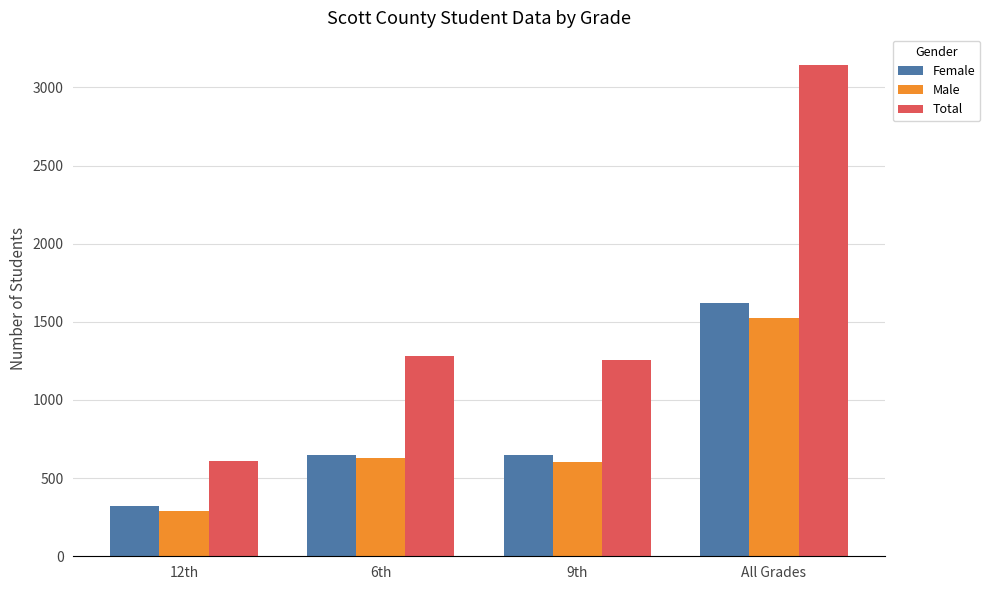

Which series changed the most between 6th and All Grades?

Total